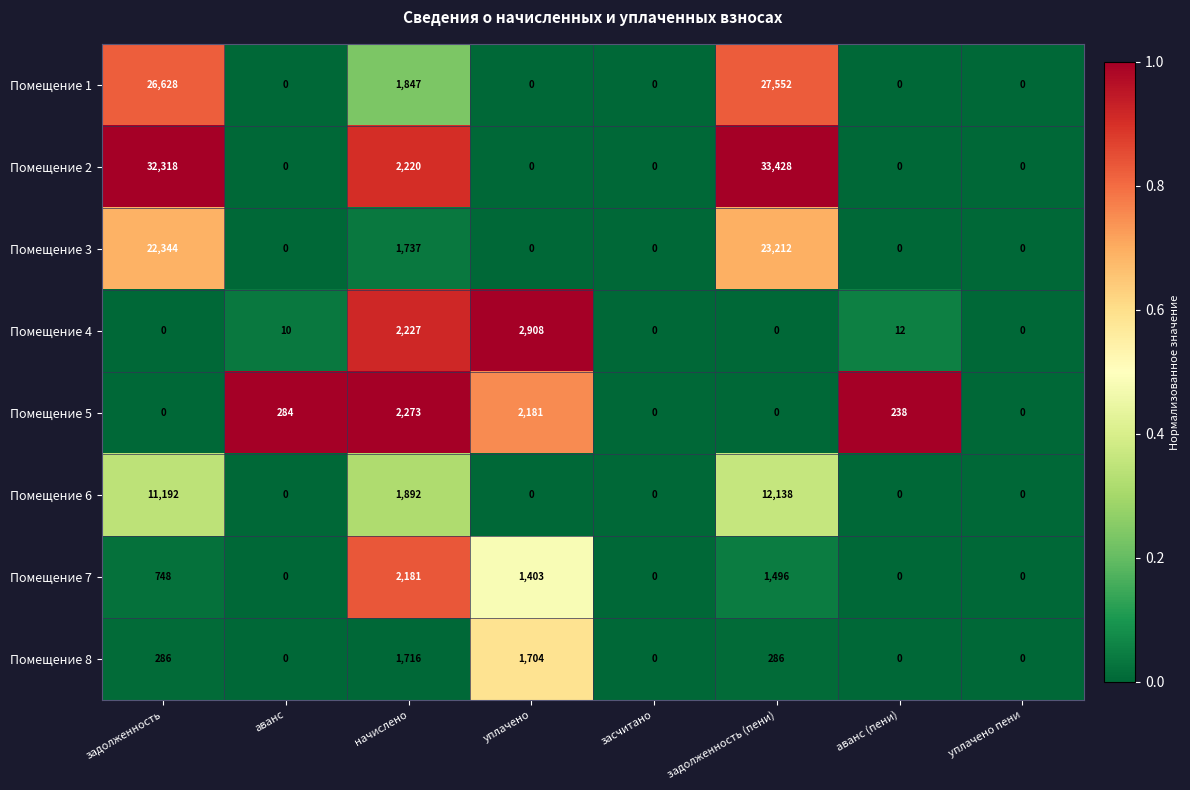

Is it true that Помещение 1 equals 0 at аванс (пени)?

True